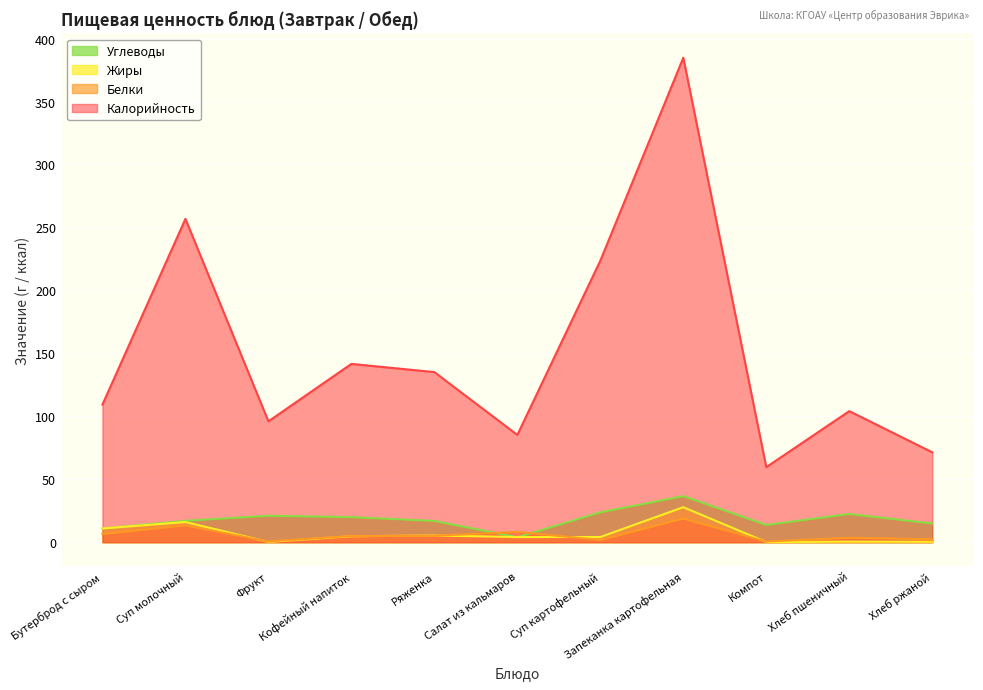

True or false: Углеводы and Калорийность cross at least once.

False